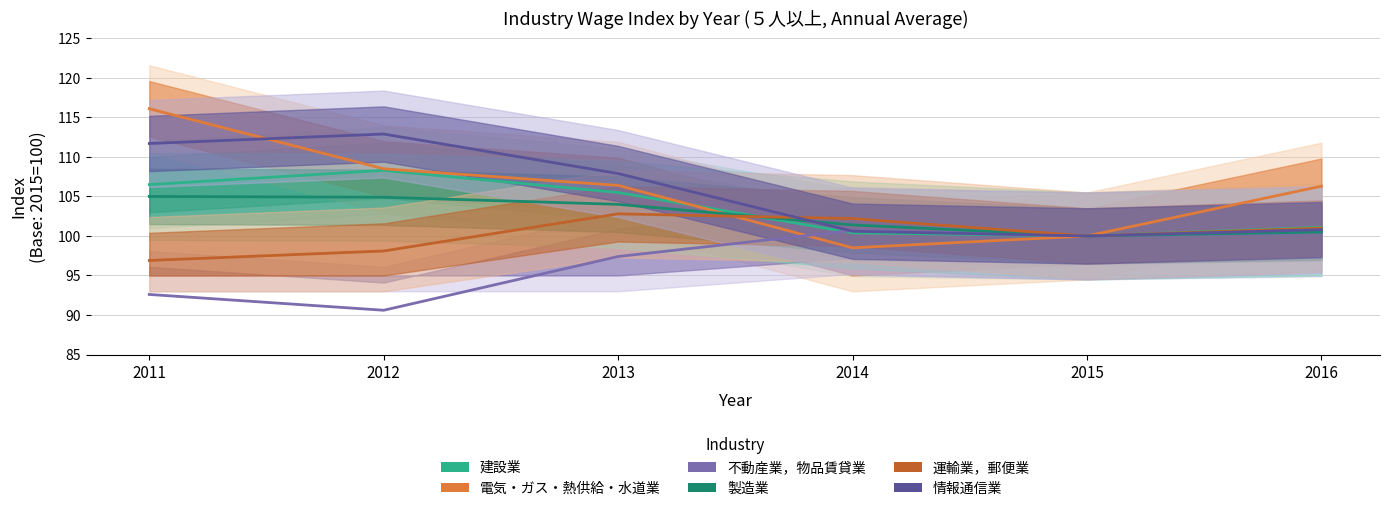

What are all the series names shown in the legend?

建設業, 電気・ガス・熱供給・水道業, 不動産業，物品賃貸業, 製造業, 運輸業，郵便業, 情報通信業